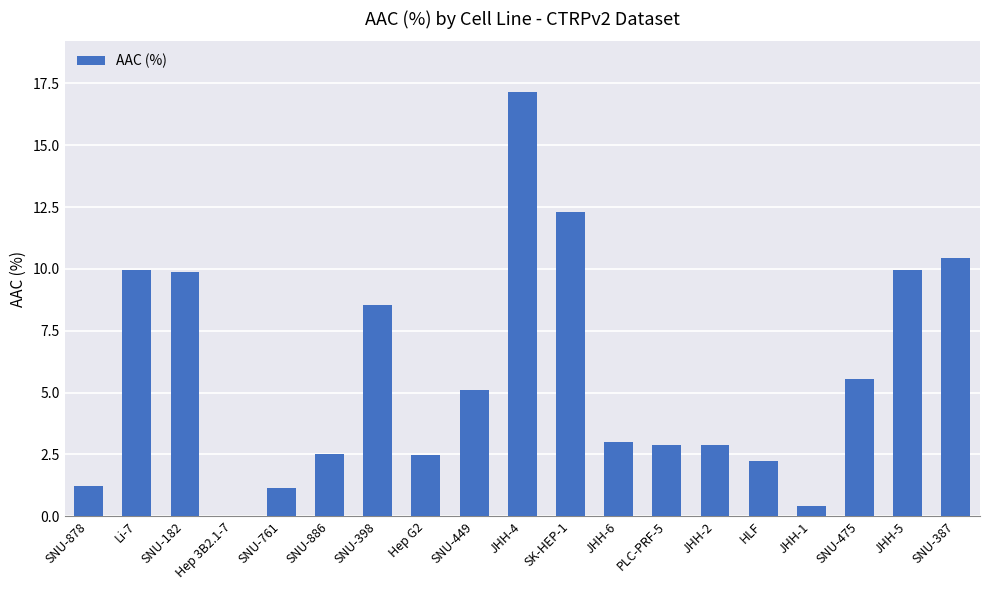

Does the chart contain stacked bars?

No